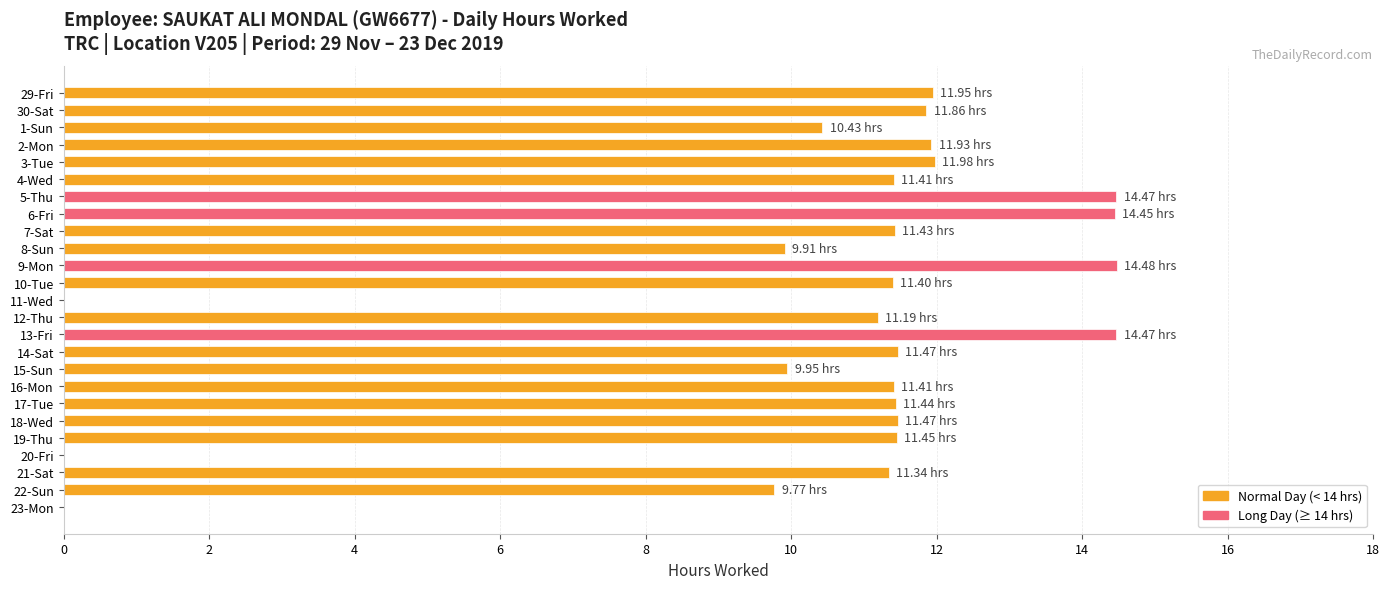

What is the sum of the values at 9-Mon and 14-Sat?

26.0